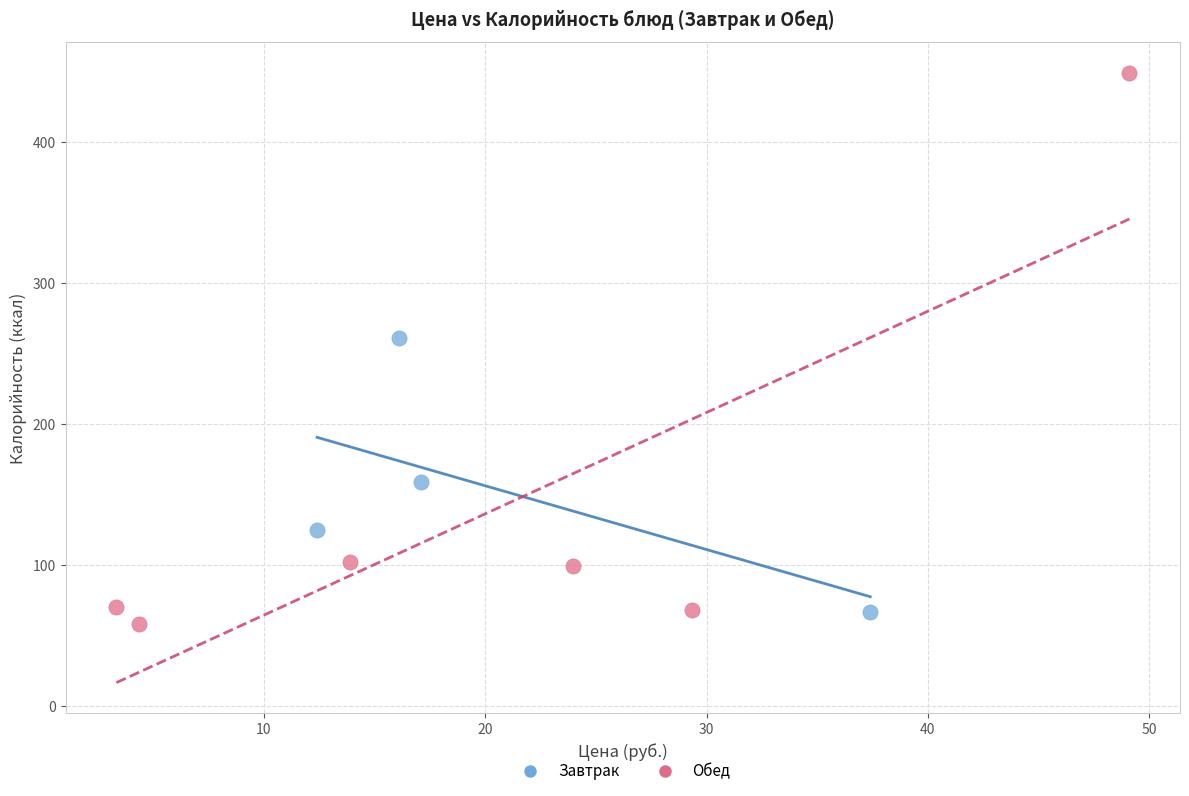

What are all the series names shown in the legend?

Завтрак, Обед